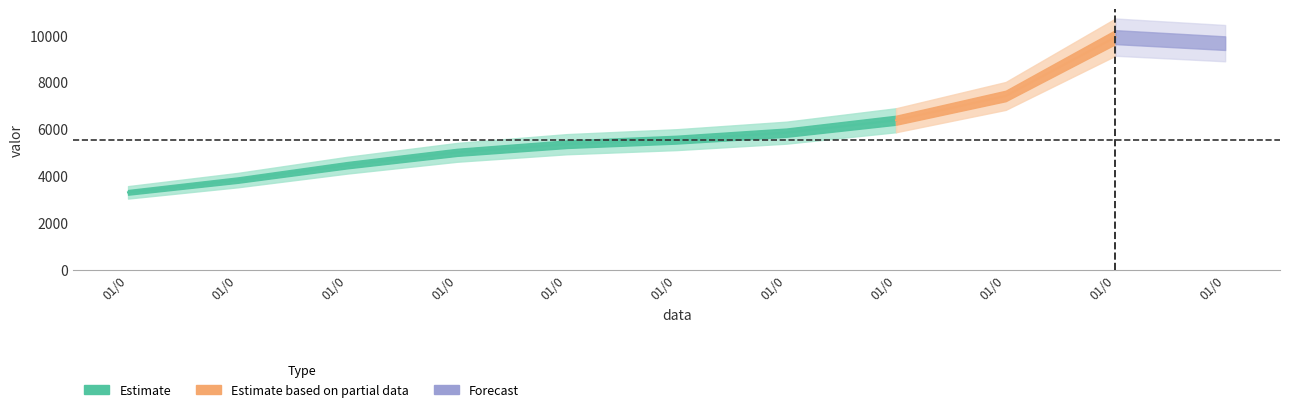

The value at 01/01/2017 is 6388. True or false?

True